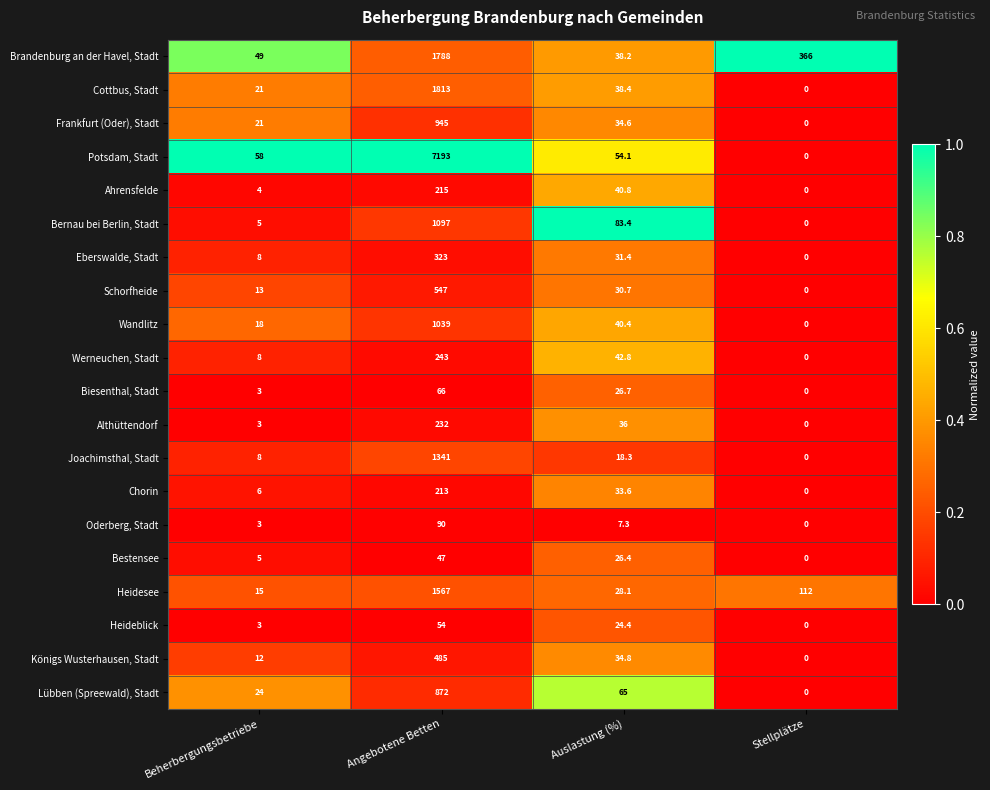

At which category is the sum across all series the highest?

Angebotene Betten